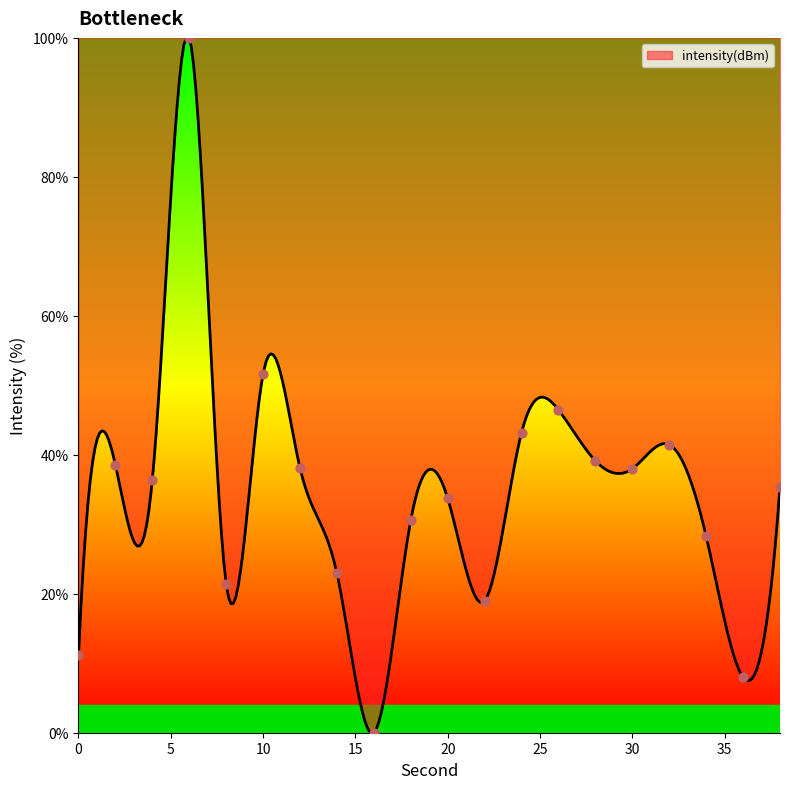

What is the change in value from 2 to 10?

+13.1